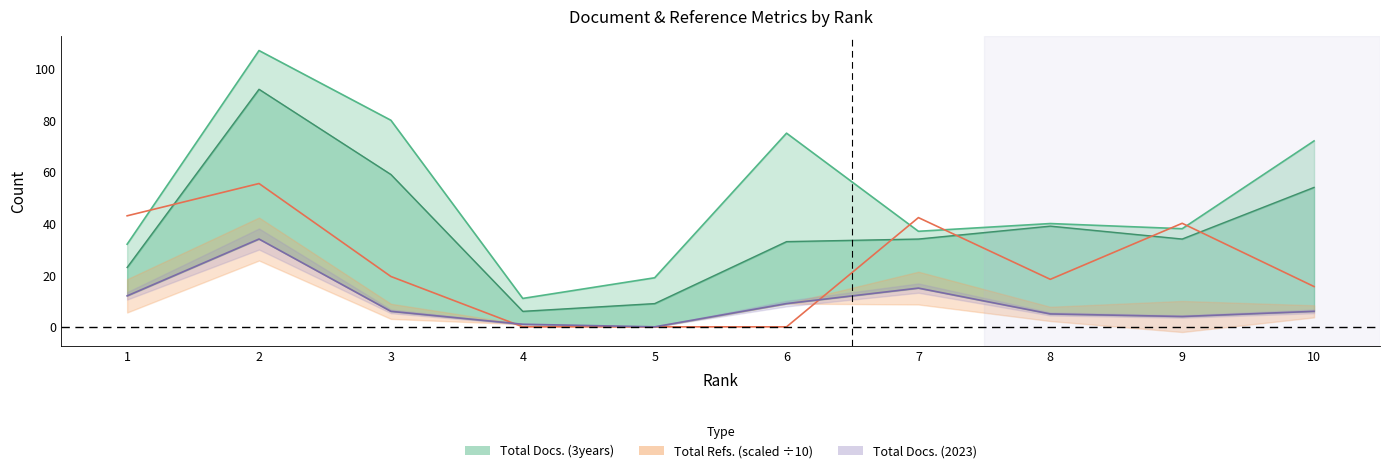

Is the value of Total Docs. (3years) at 5 greater than the value of Citable Docs. (3years) at 3?

No